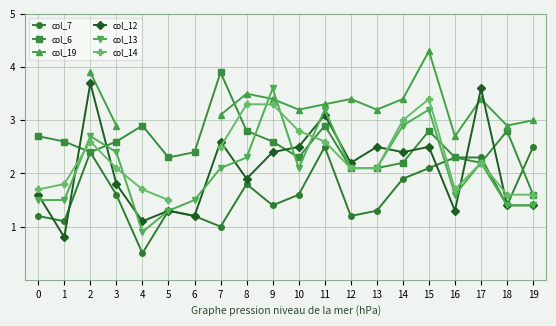

In col_19, how many points are lower than both neighbors (excluding endpoints)?

4